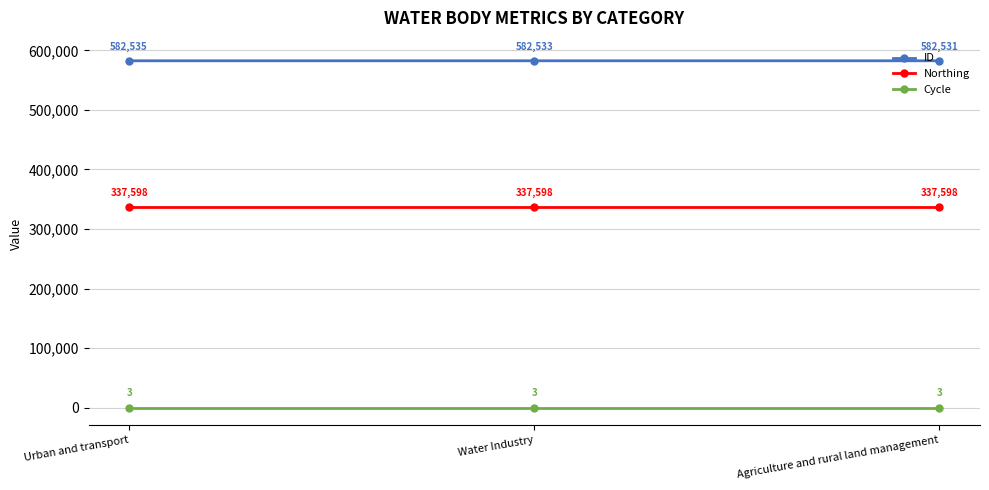

List the series in order of their peak value, lowest first.

Cycle, Northing, ID